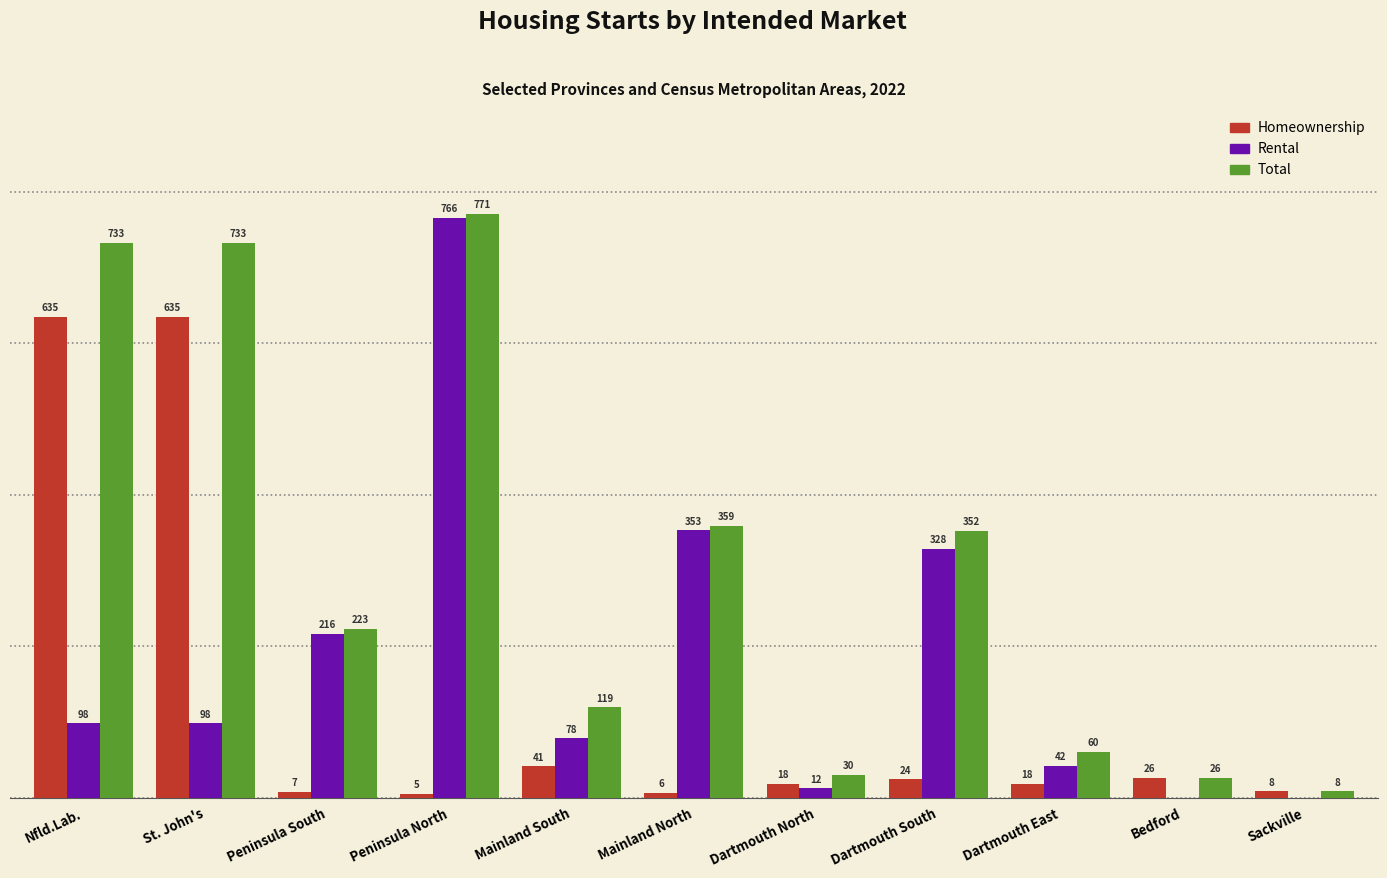

Which category has the highest value across all series?

Peninsula North